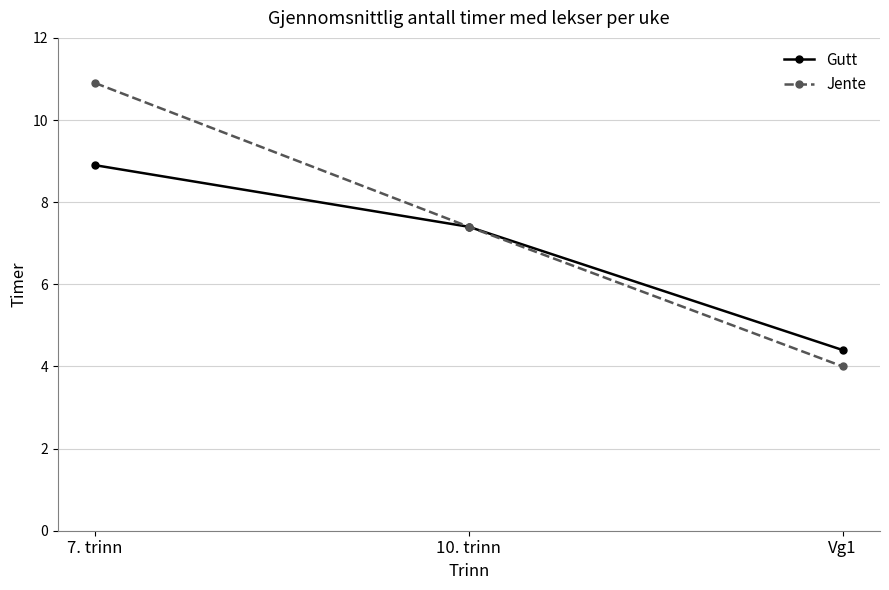

What is the average value of the Jente series?

7.4